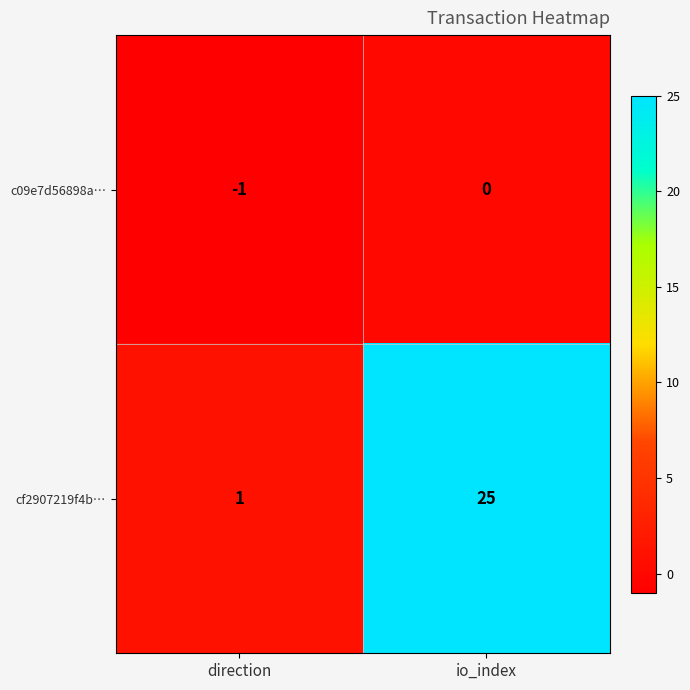

What is the difference between the cf2907219f4b… values at io_index and direction?

24